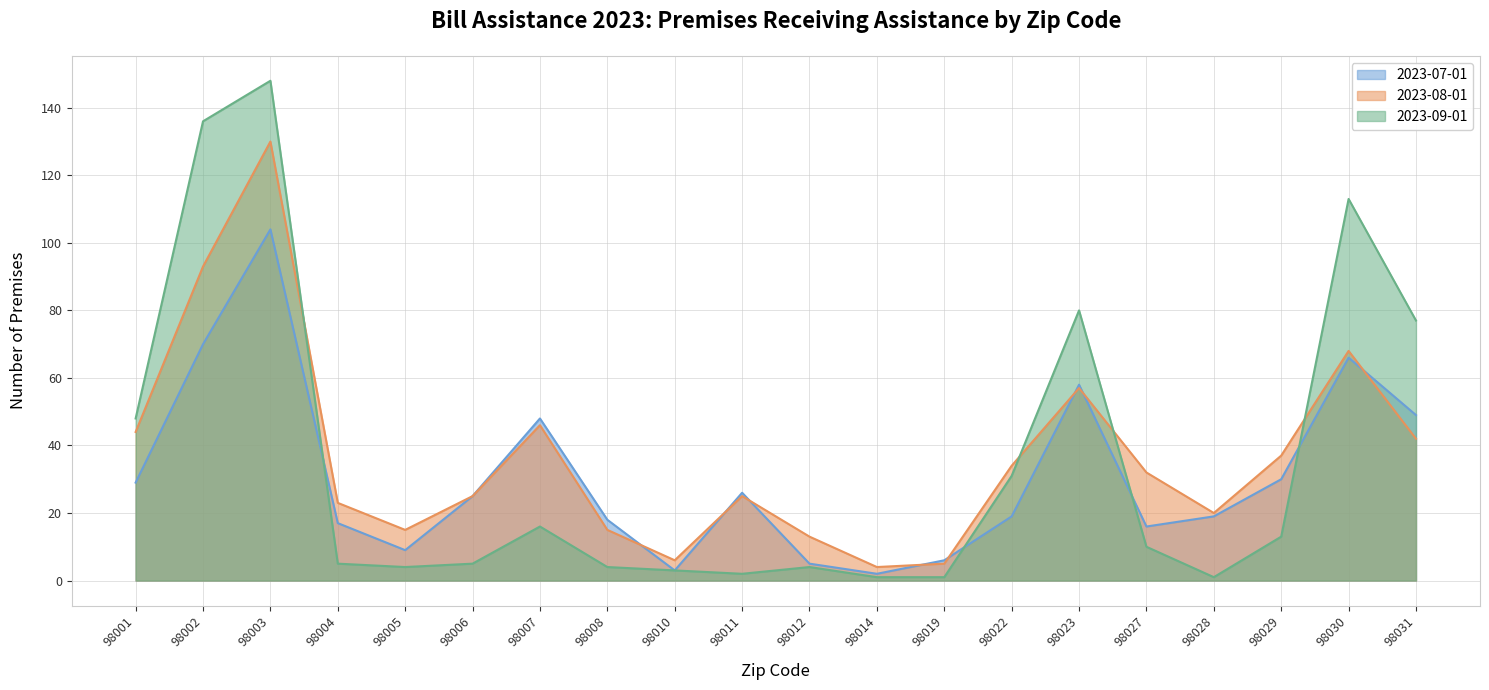

Which label corresponds to the smallest value in the chart?

98014